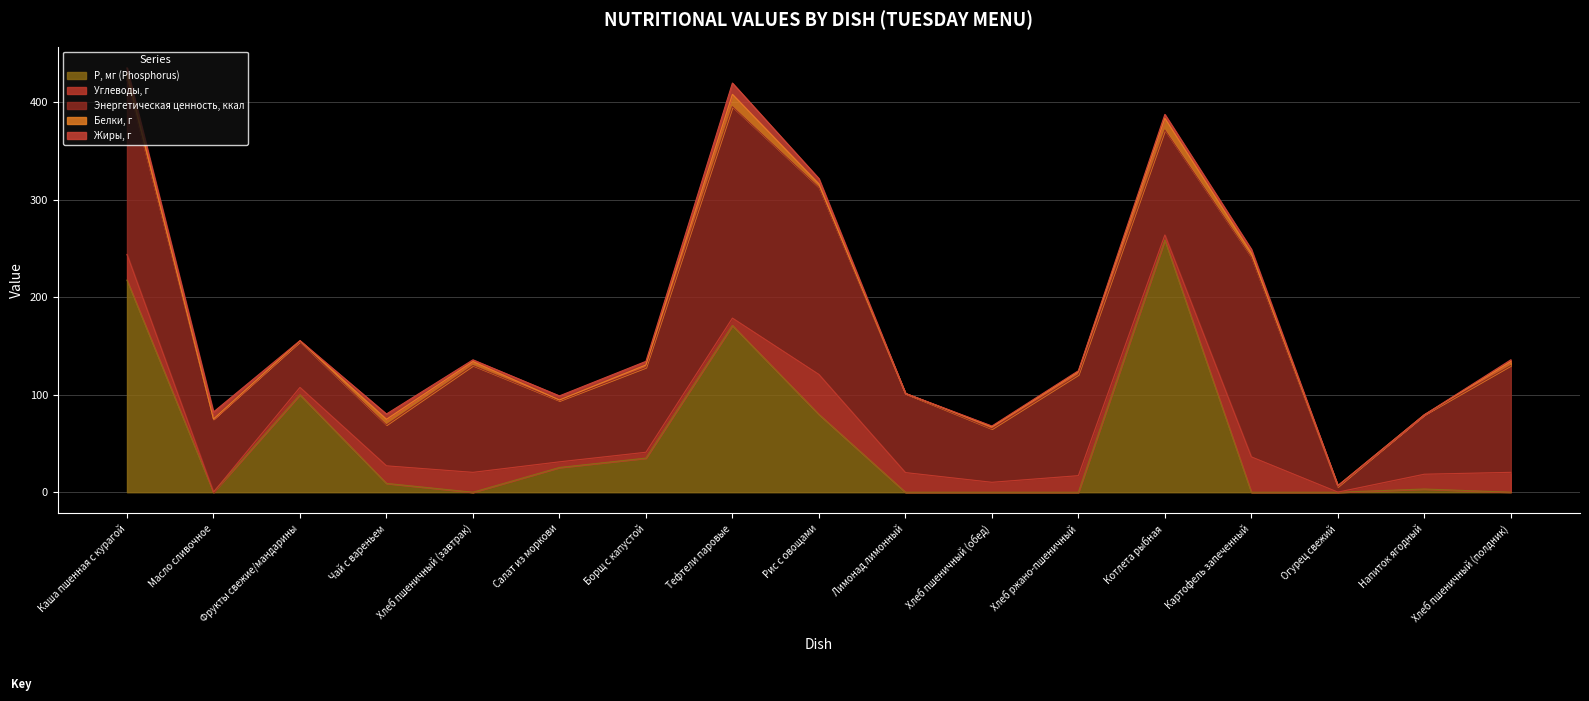

How many intersections are there between Углеводы, г and Белки, г?

6